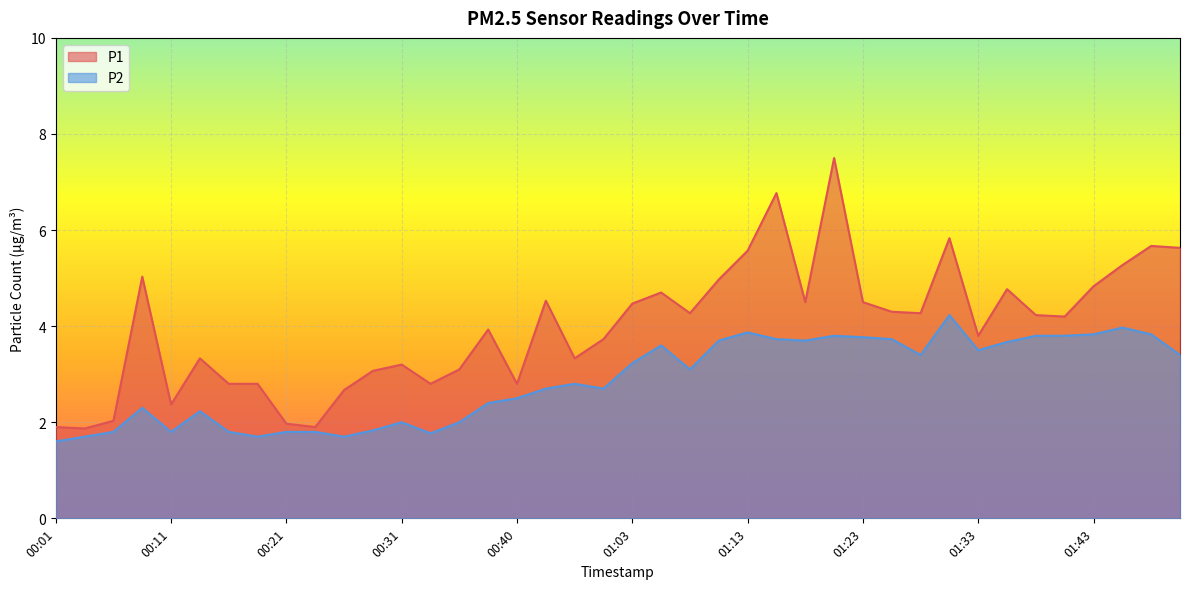

List the labels in order of P2 value, largest first.

01:30, 01:45, 01:13, 01:43, 01:48, 01:20, 01:38, 01:40, 01:23, 01:16, 01:25, 01:11, 01:18, 01:35, 01:06, 01:33, 01:28, 01:50, 01:03, 01:08, 00:45, 00:43, 00:48, 00:40, 00:38, 00:08, 00:13, 00:31, 00:36, 00:28, 00:06, 00:11, 00:16, 00:21, 00:23, 00:33, 00:03, 00:18, 00:26, 00:01